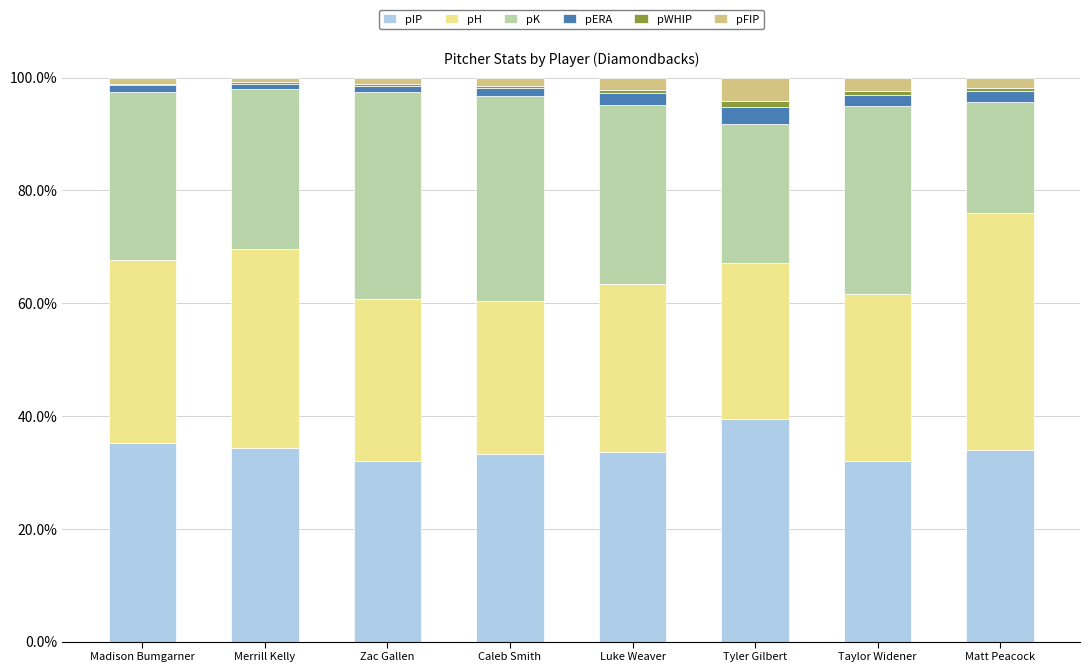

True or false: pIP has a value of 32.1 at Zac Gallen.

True